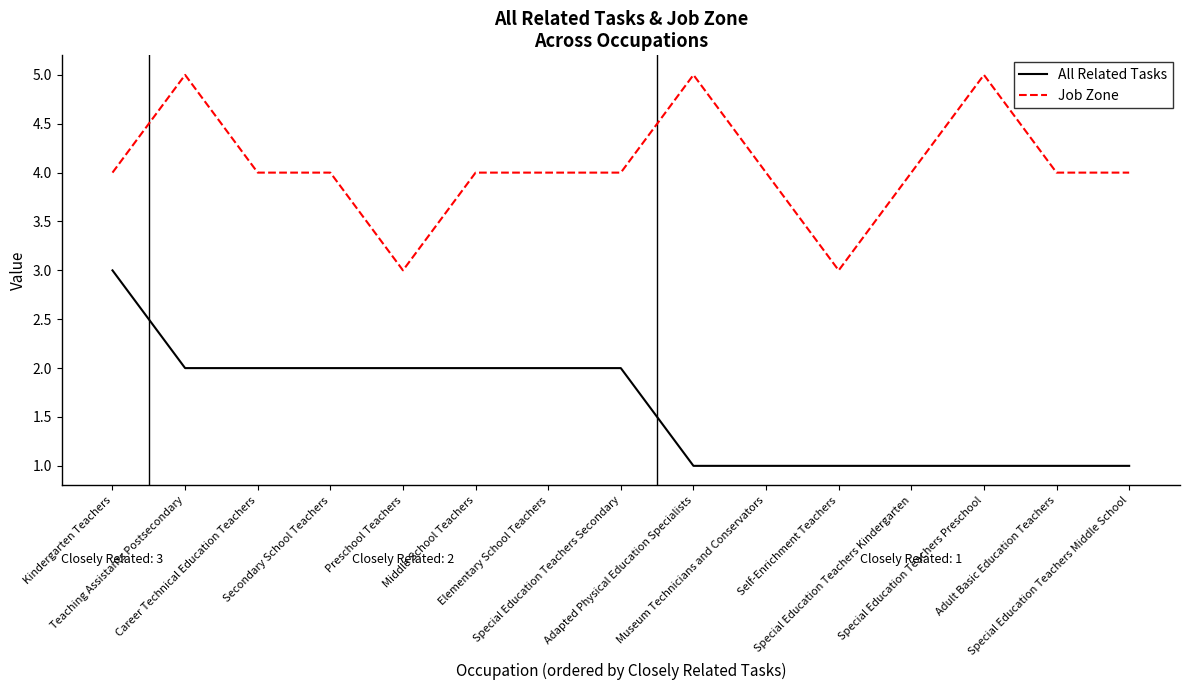

The value of Job Zone at Adult Basic Education Teachers is 4. True or false?

True